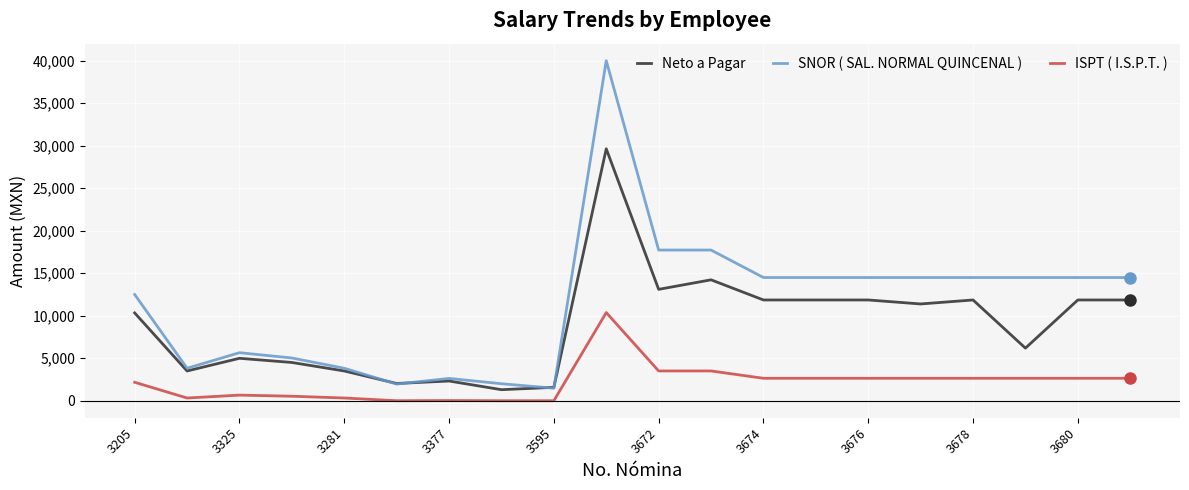

True or false: SNOR ( SAL. NORMAL QUINCENAL ) and ISPT ( I.S.P.T. ) cross at least once.

False